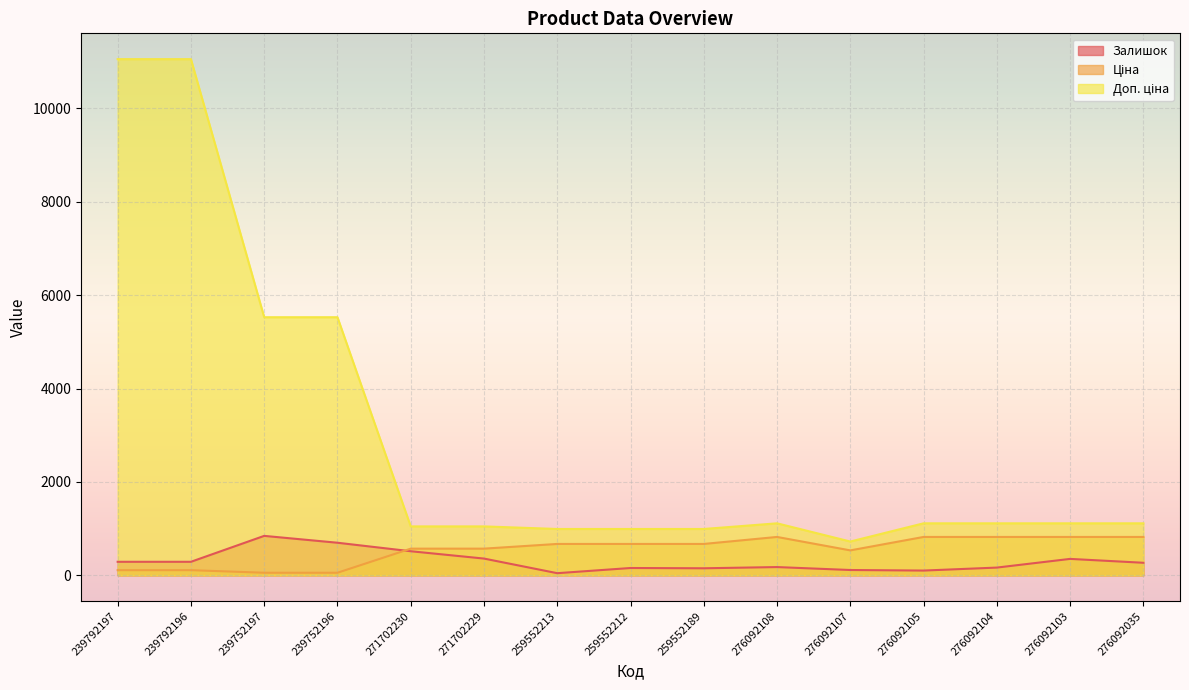

What is the maximum value for Доп. ціна?

11055.0